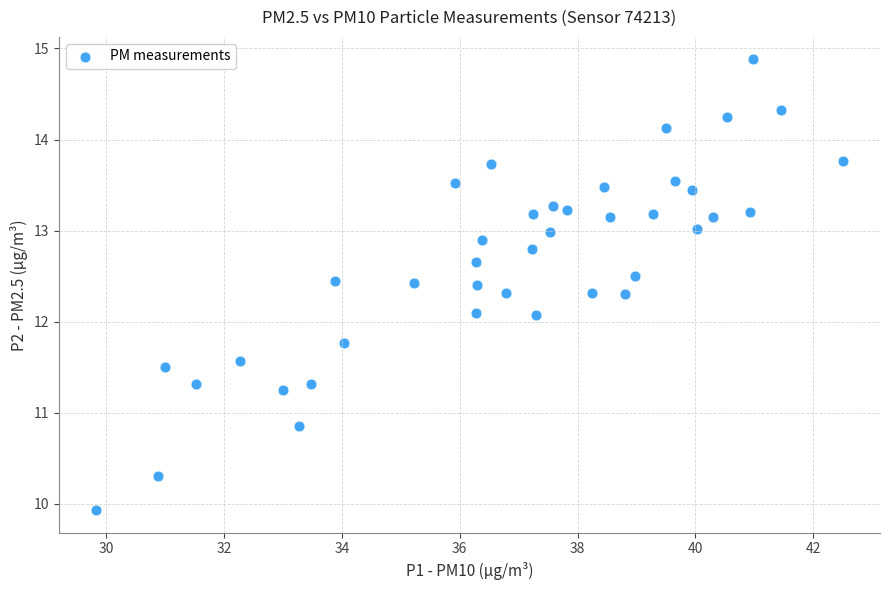

What is the range of X values (max minus min)?

12.7